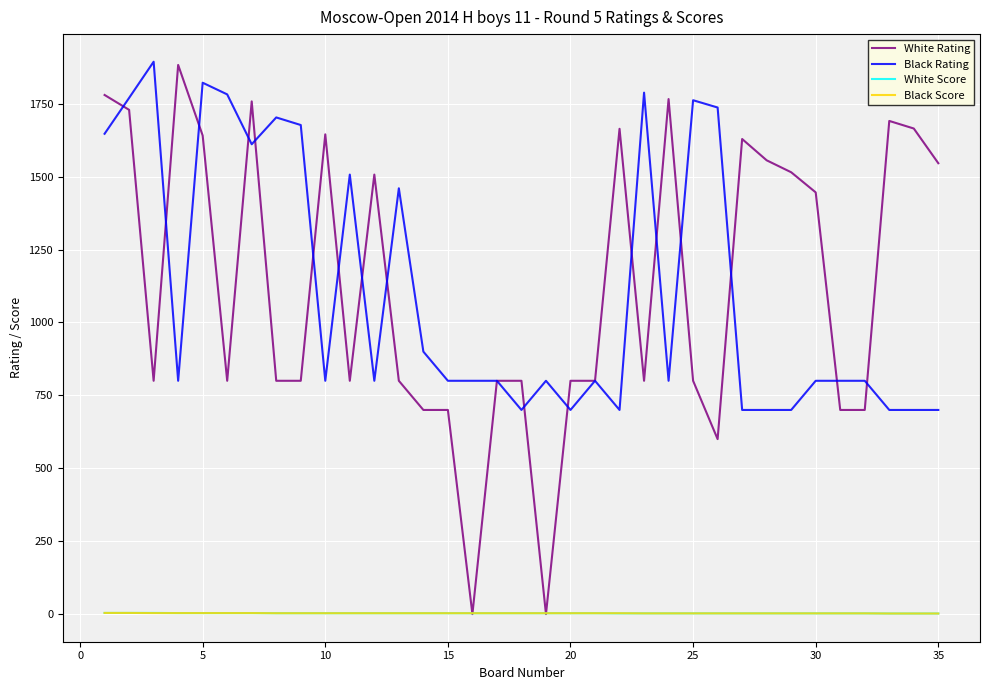

What is the minimum value for Black Rating?

700.0